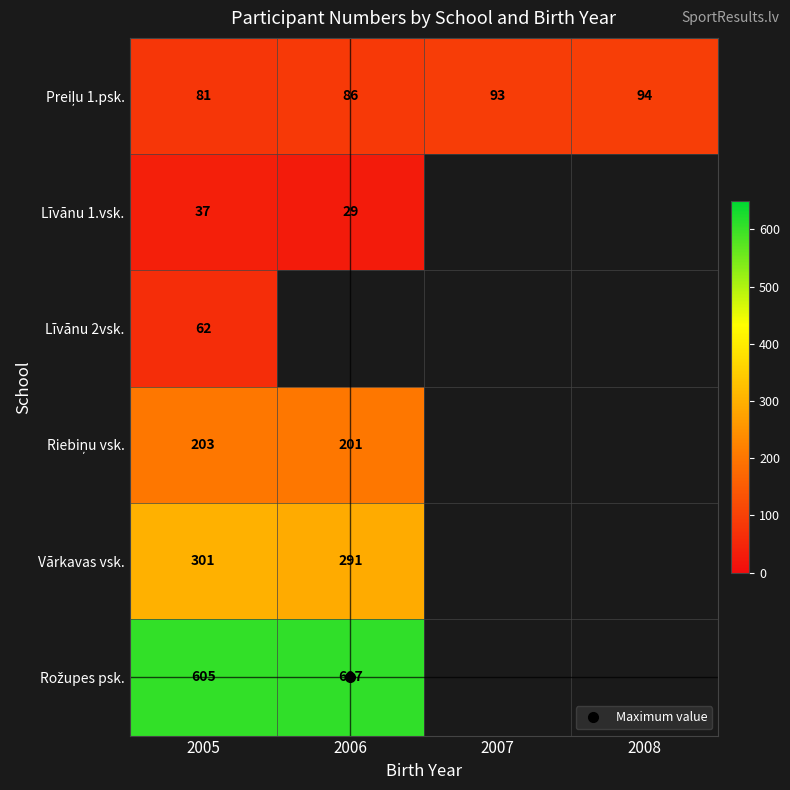

What is the maximum value for Rožupes psk.?

607.0